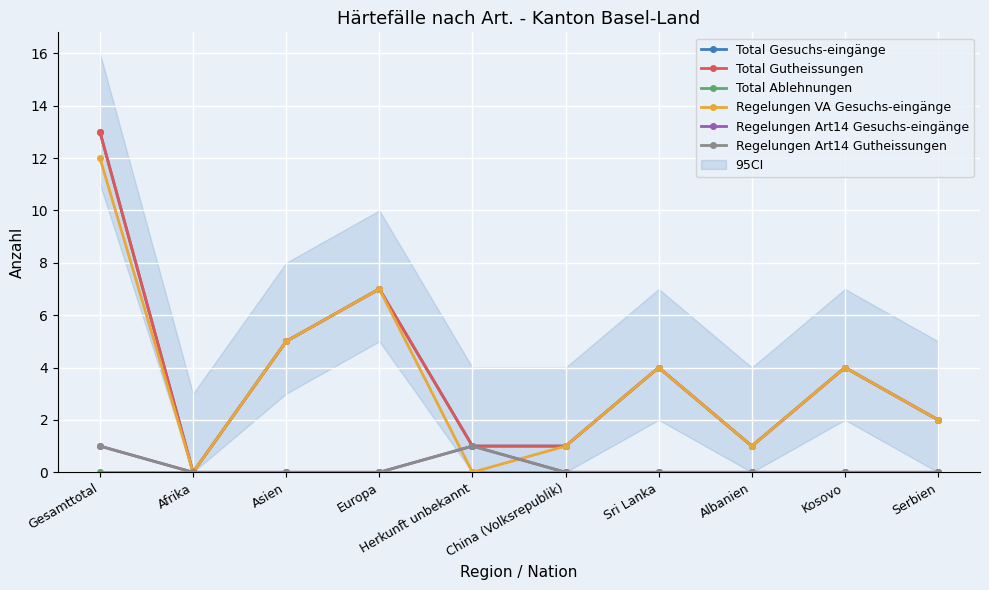

How many lines are shown in the chart?

6